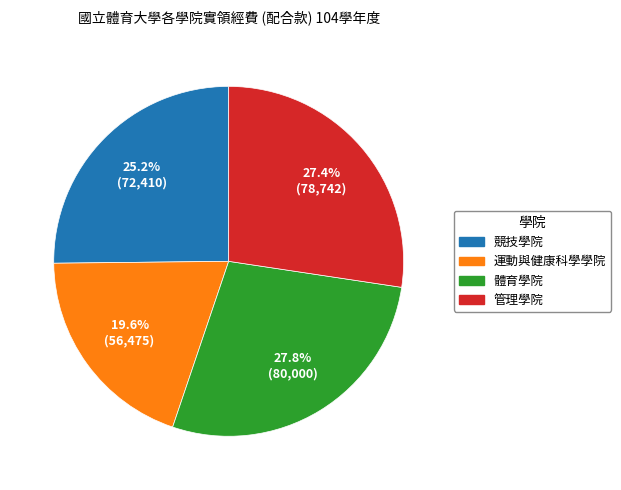

True or false: 體育學院 accounts for 18% of the total.

False